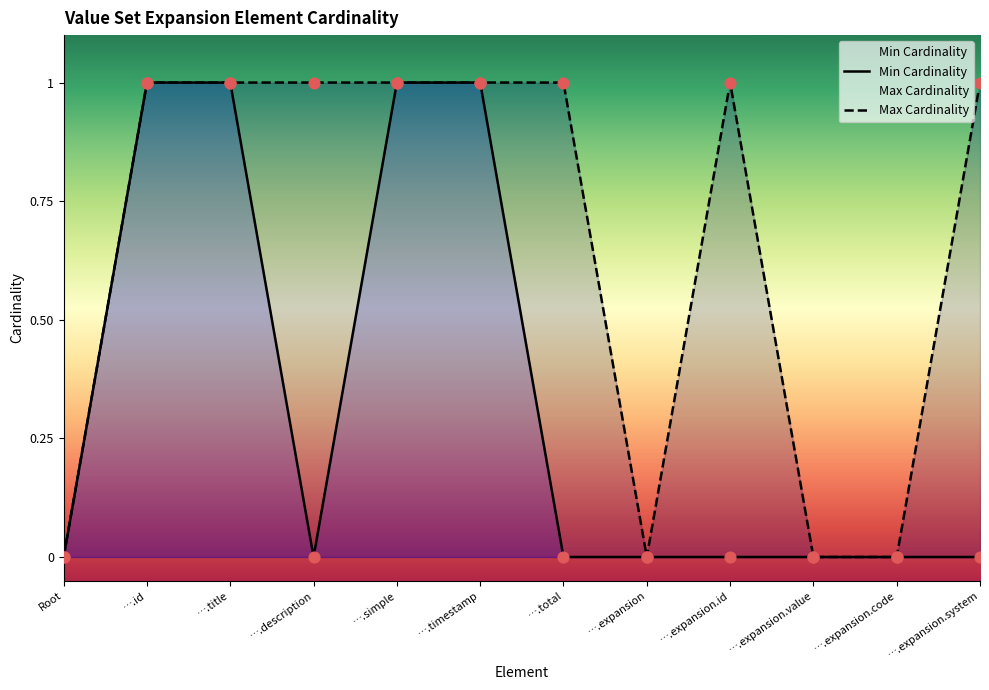

Is the value of Max Cardinality at ….id greater than the value of Min Cardinality at ….expansion.value?

Yes